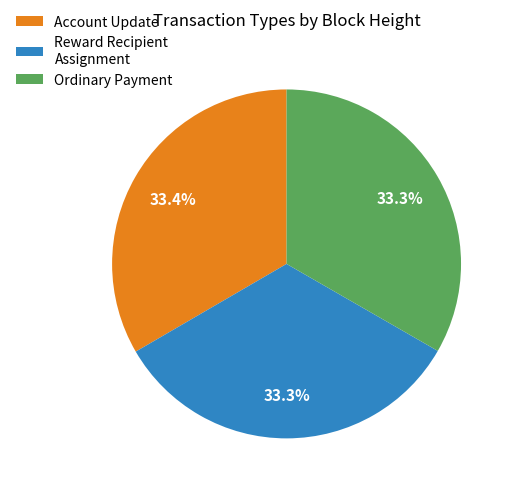

Does Account Update account for over 50% of the chart?

No